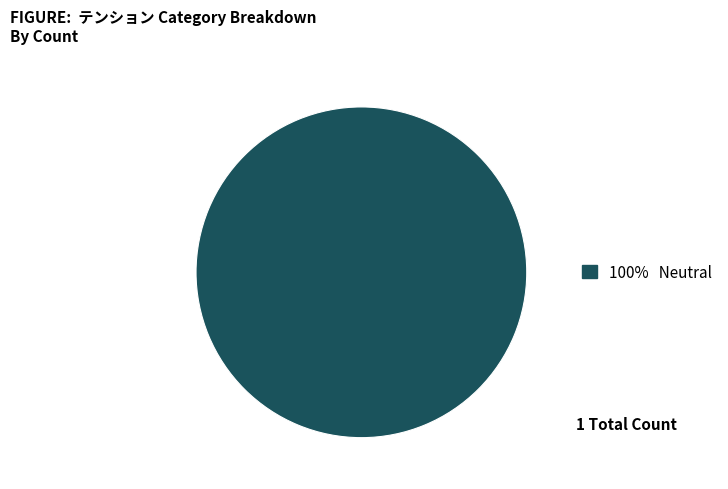

Is there any slice that represents more than half of the pie?

Yes